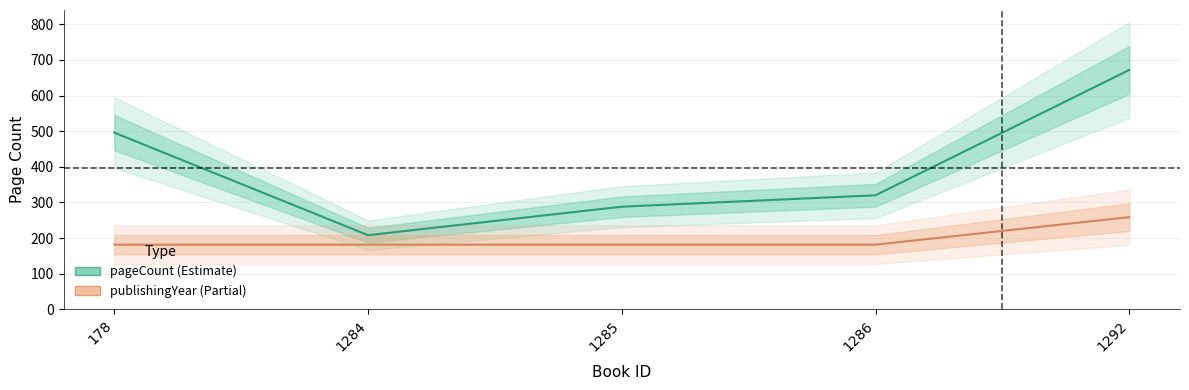

List the labels in order of publishingYear (scaled) value, smallest first.

178, 1284, 1285, 1286, 1292